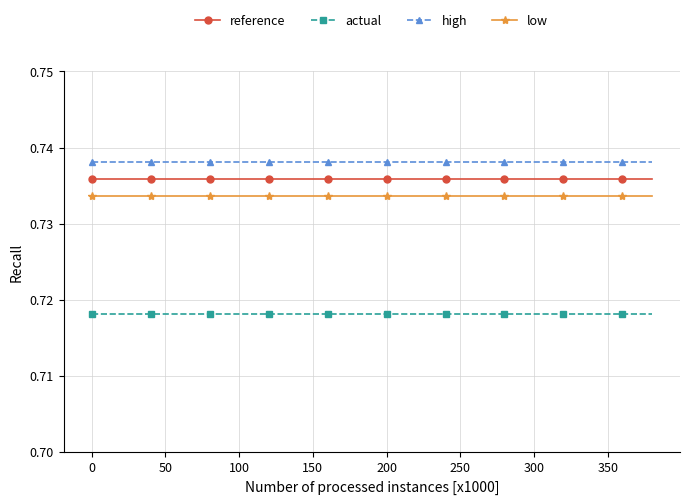

Which series has the largest total across all categories?

high